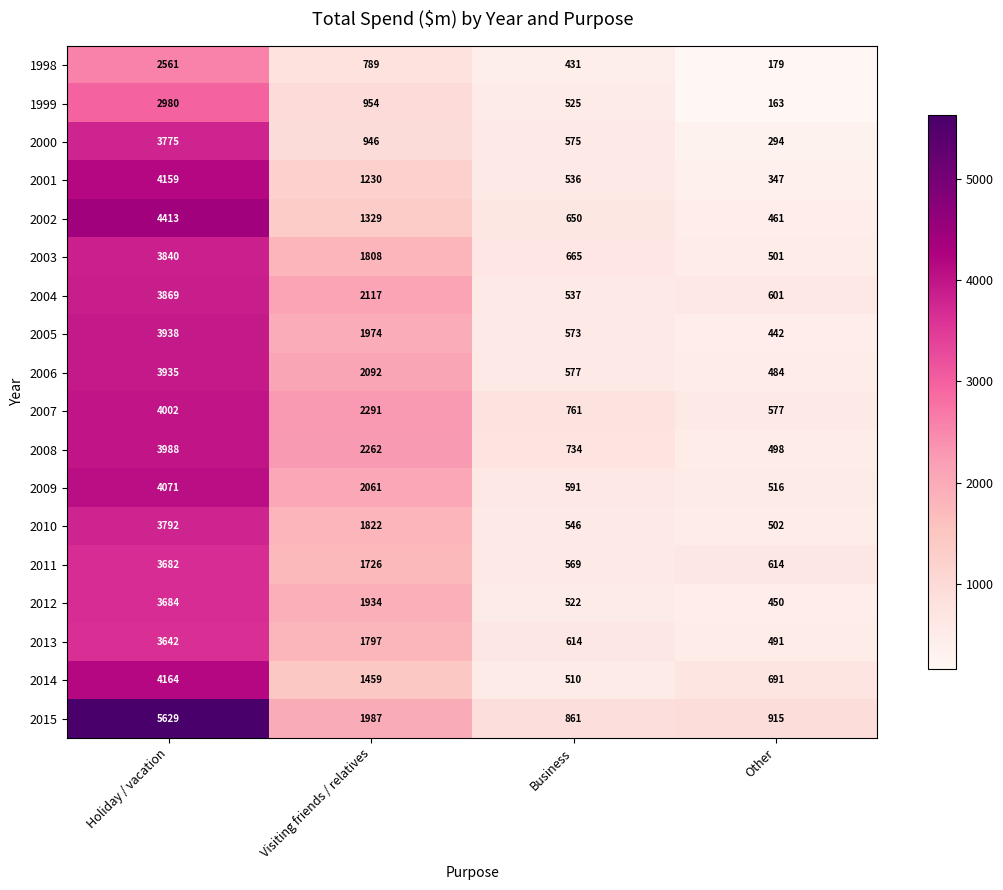

What is the sum of all 2009 values?

7239